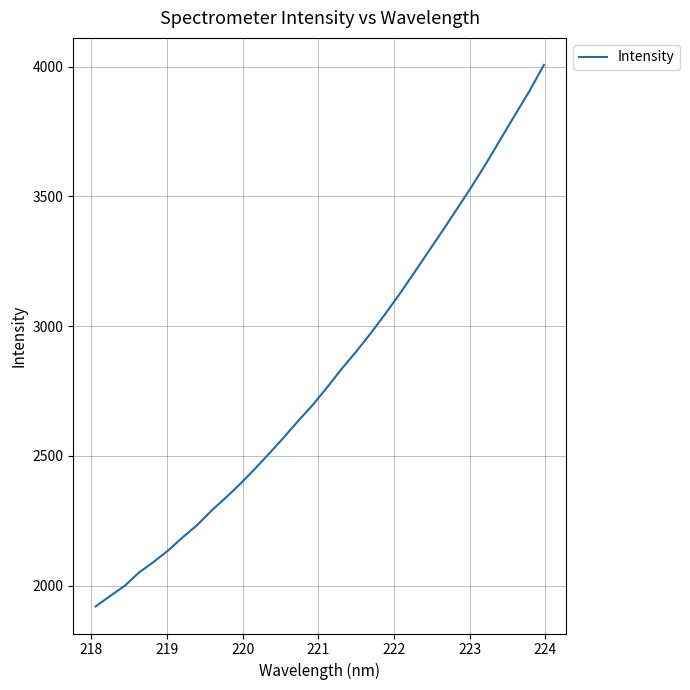

What is the difference between the maximum and minimum values?

2086.9